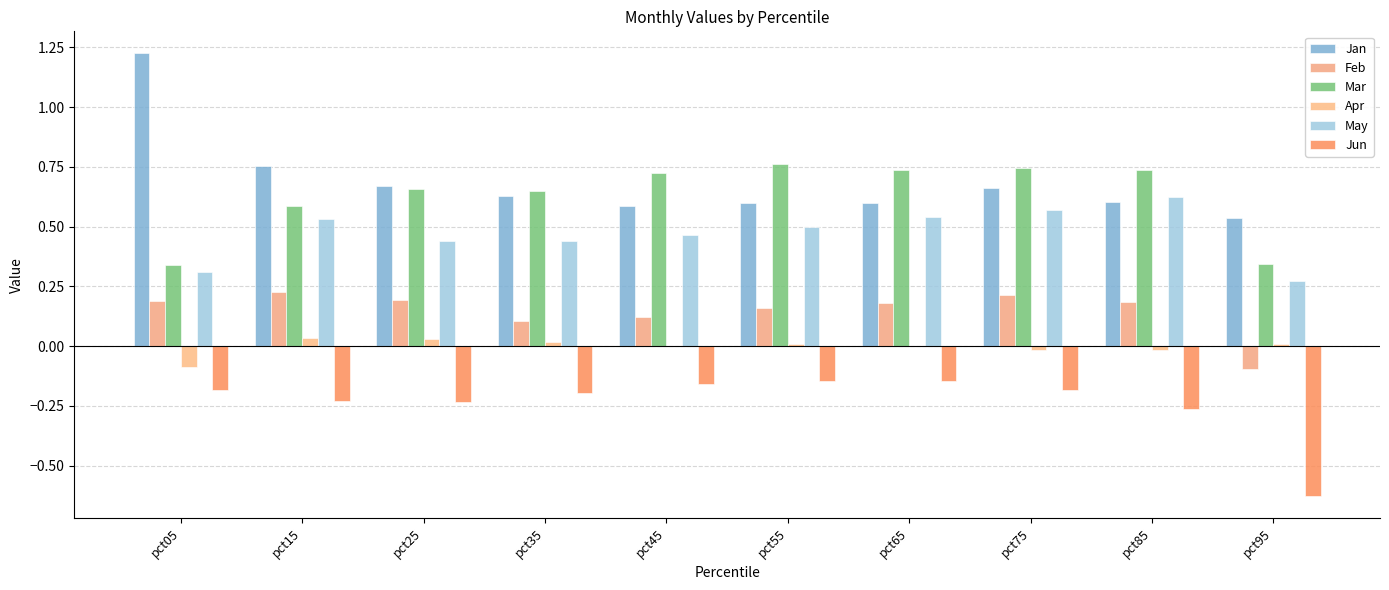

At pct35, list the series in order from largest to smallest.

Mar, Jan, May, Feb, Apr, Jun